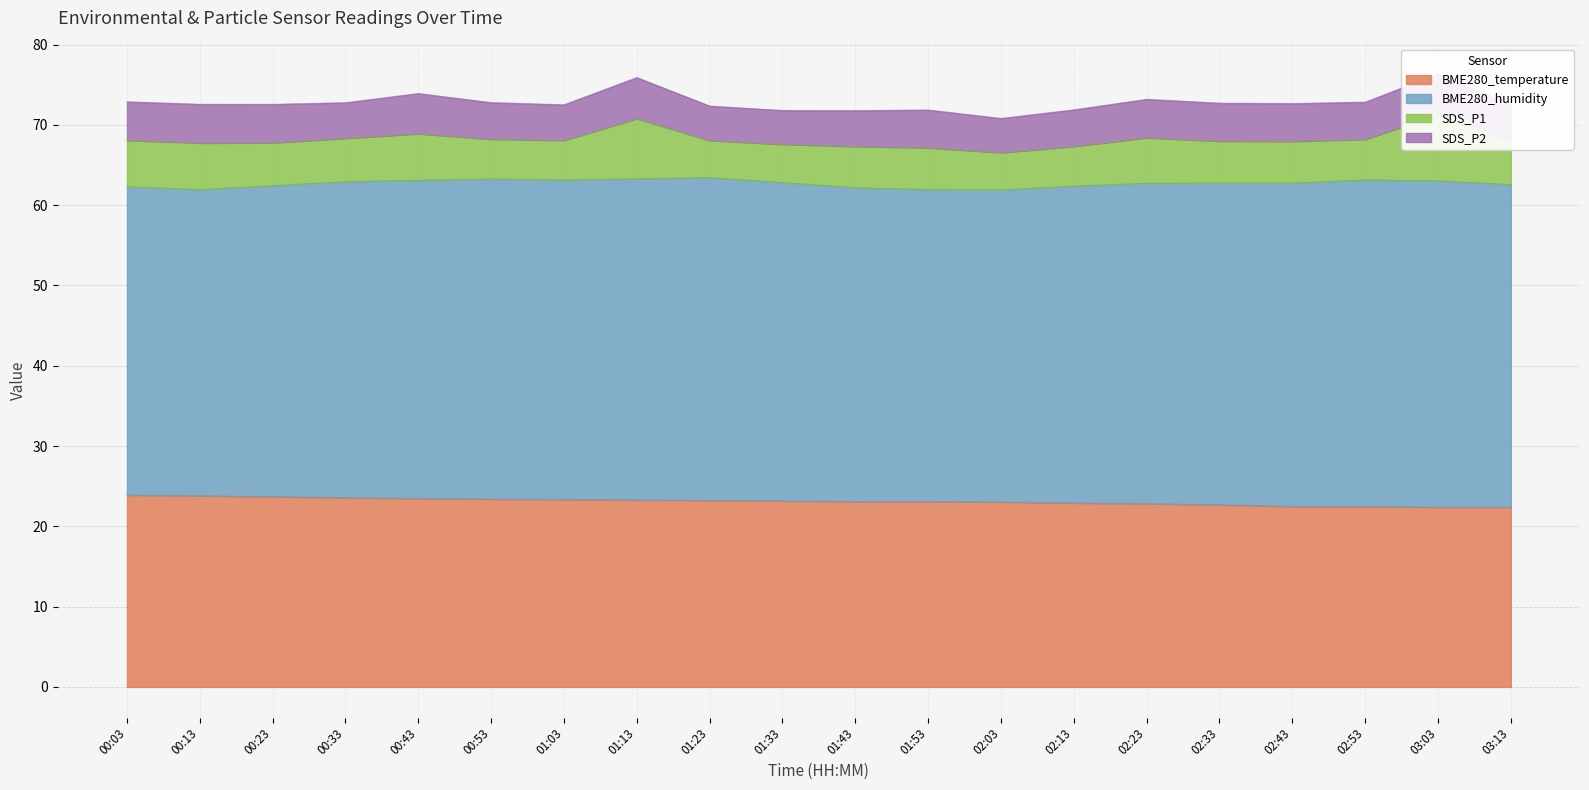

What are all the series names shown in the legend?

BME280_temperature, BME280_humidity, SDS_P1, SDS_P2